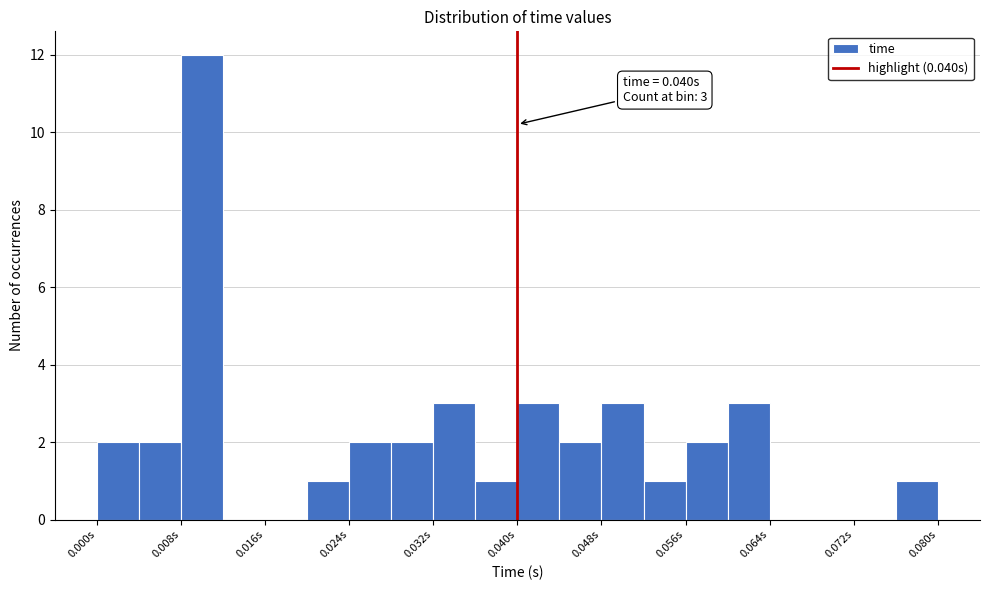

Which range on the x-axis has the tallest bar?

0.008 to 0.012